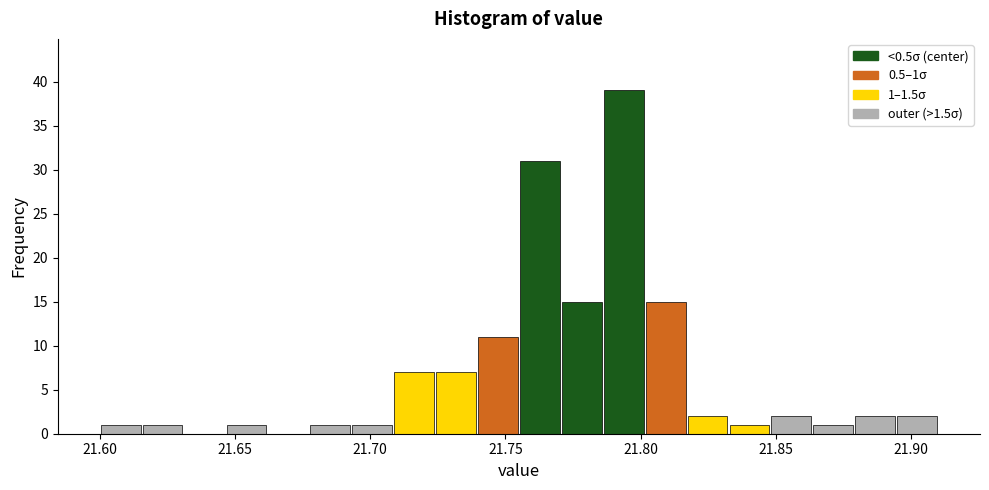

Read against the x-axis, roughly where is the centre of the tallest bar?

21.795